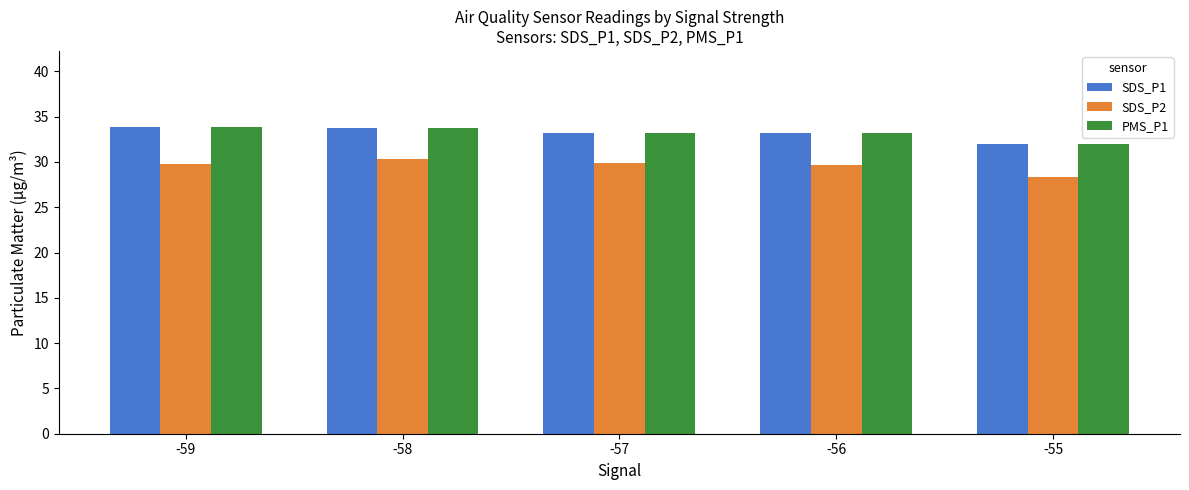

What is the spread (max minus min) of values at -55?

3.7